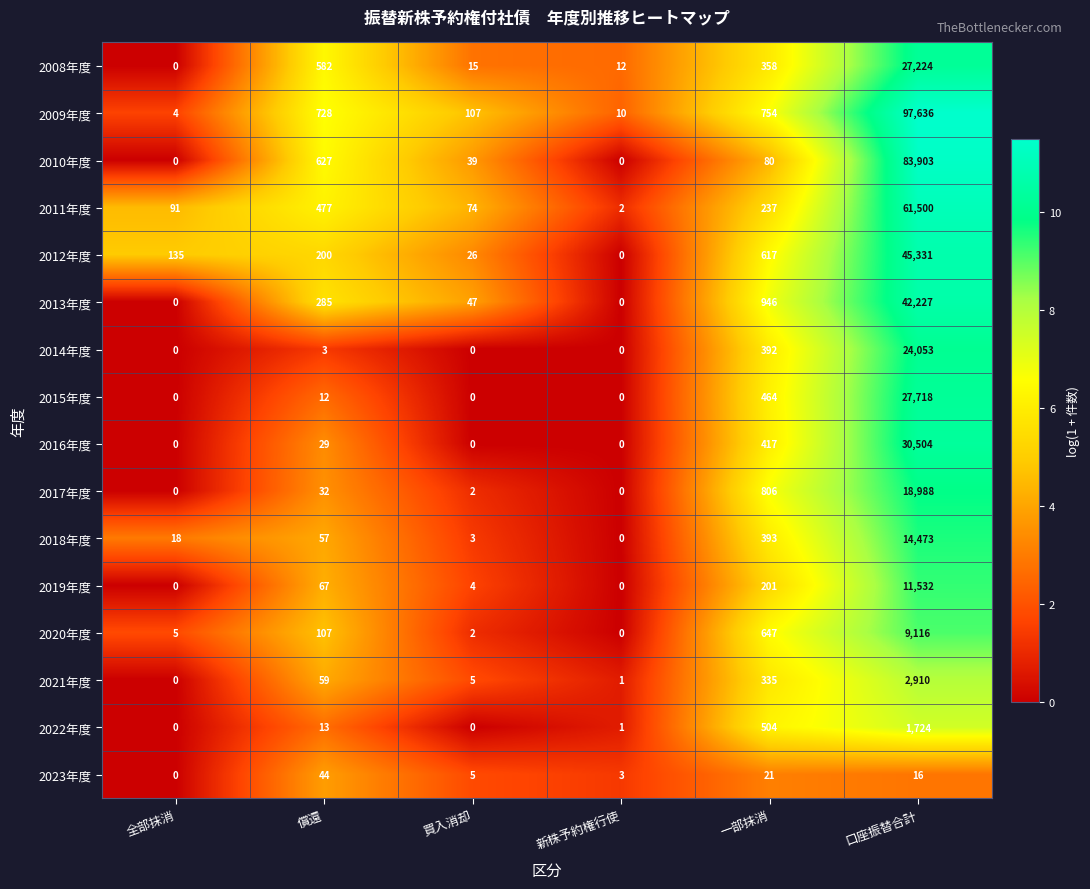

What is the total value across all series at 全部抹消?

253